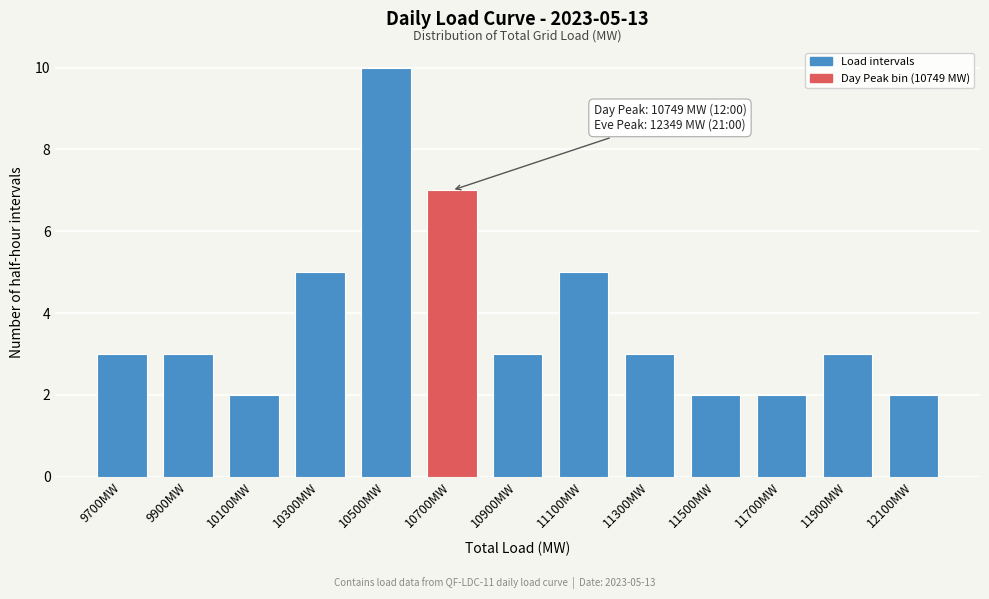

Reading left to right, list all the values displayed in this chart.

3	3	2	5	10	7	3	5	3	2	2	3	2